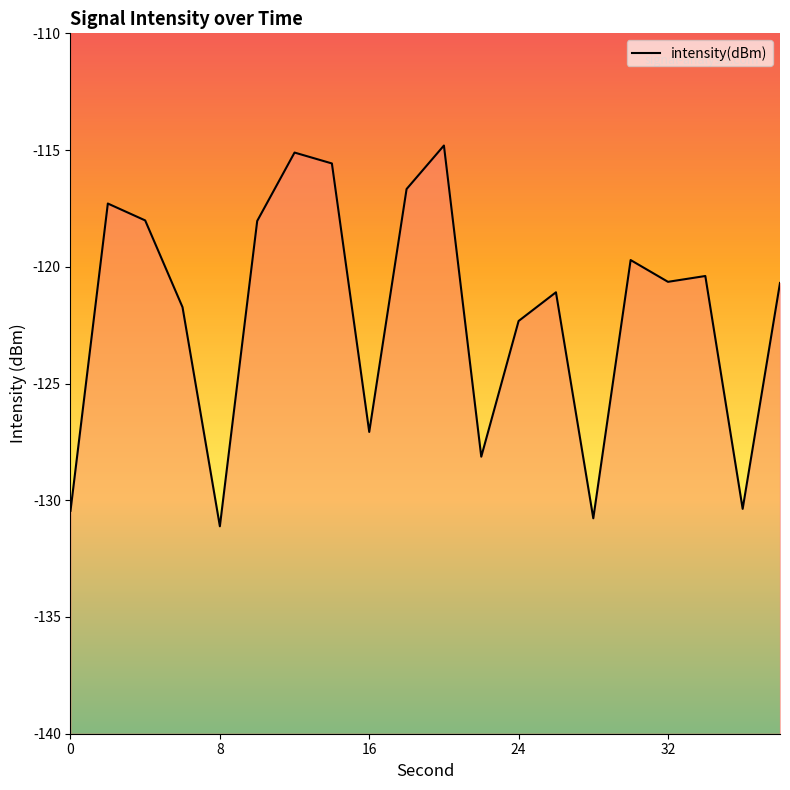

Reading left to right, transcribe all the data shown in this chart.

-130.5	-117.3	-118.0	-121.7	-131.1	-118.0	-115.1	-115.6	-127.1	-116.7	-114.8	-128.1	-122.3	-121.1	-130.8	-119.7	-120.6	-120.4	-130.4	-120.7